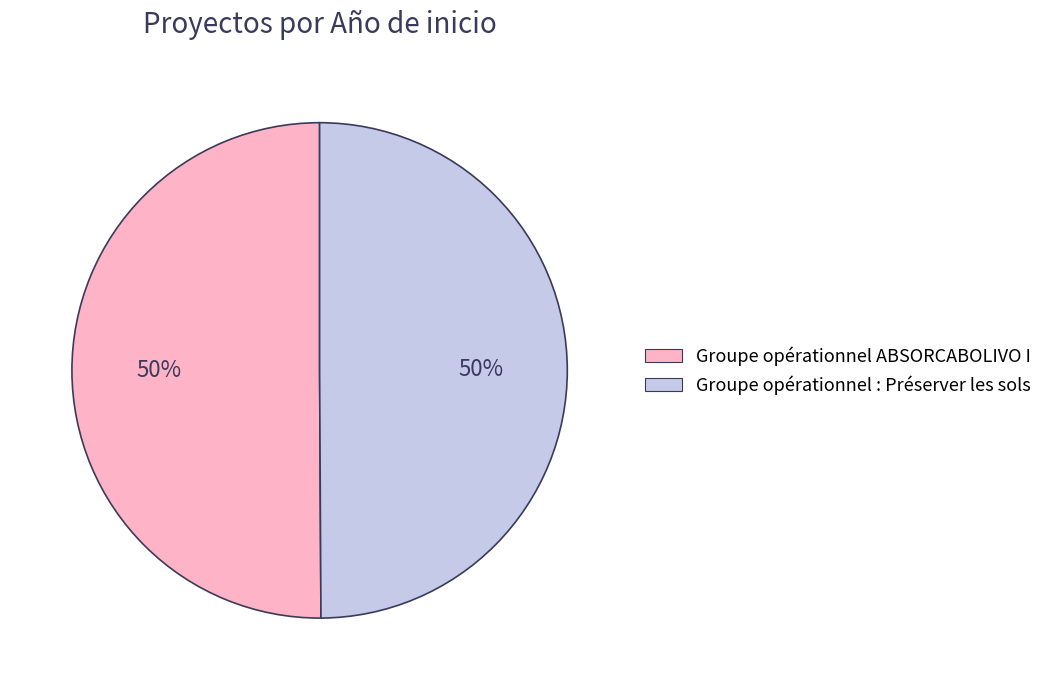

To the nearest percent, what is the combined percentage of Groupe opérationnel ABSORCABOLIVO I and Groupe opérationnel : Préserver les sols?

100%